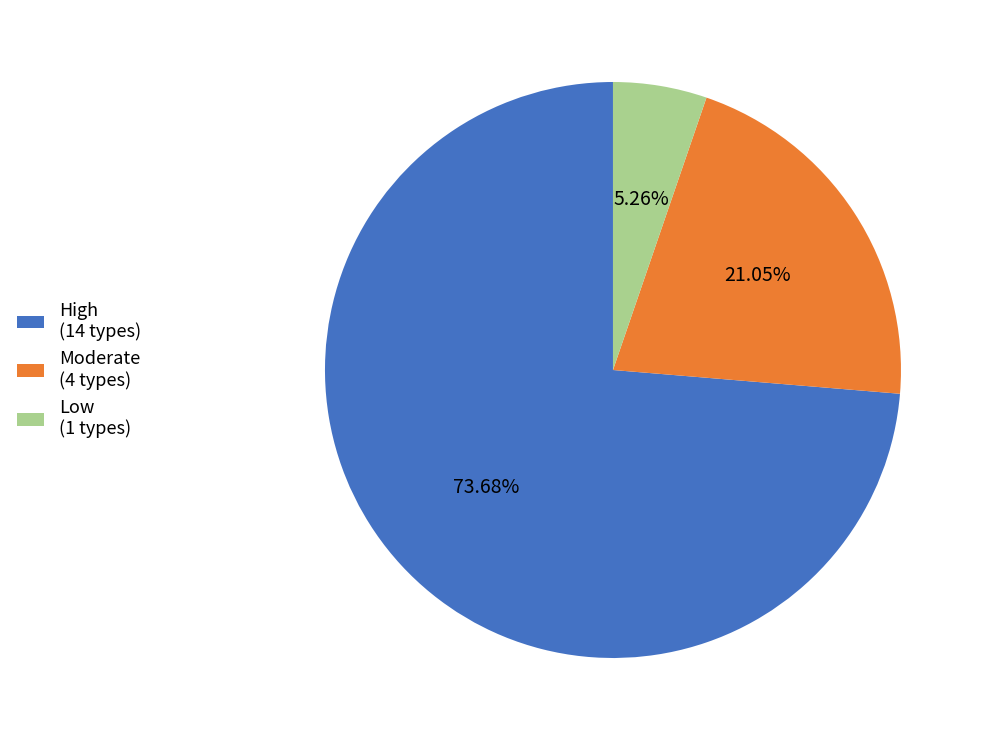

True or false: Low accounts for 5% of the total.

True